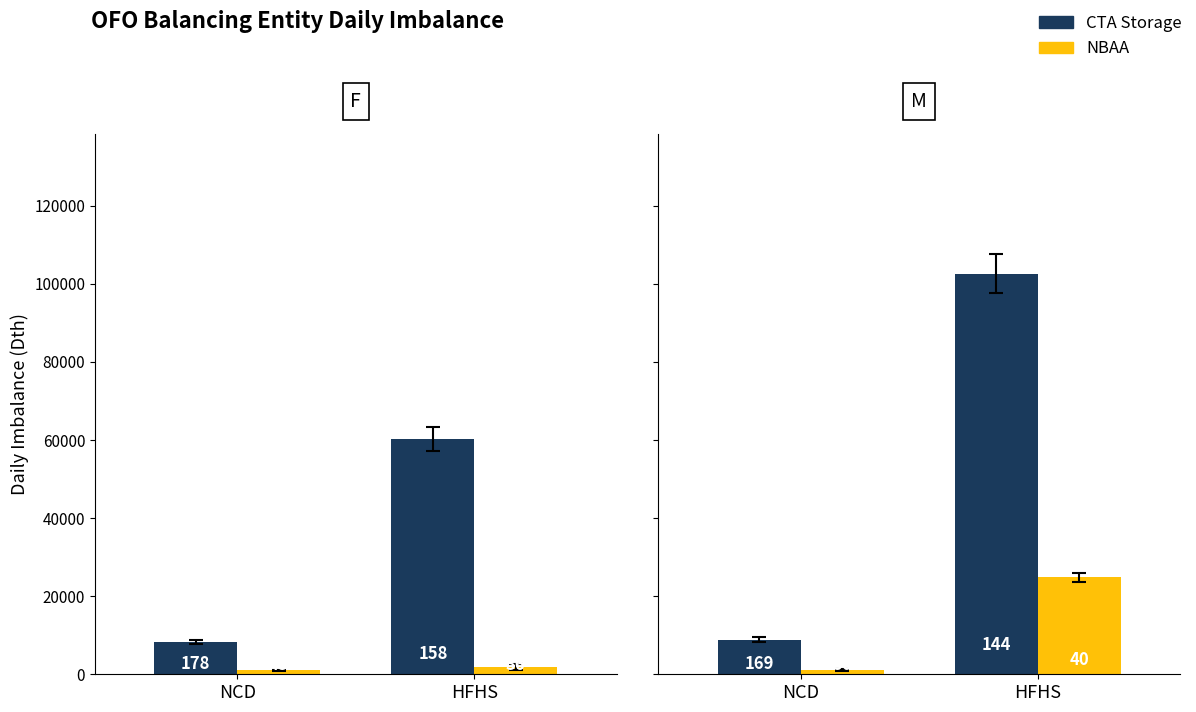

What is the total value across all series at HFHS?

127420